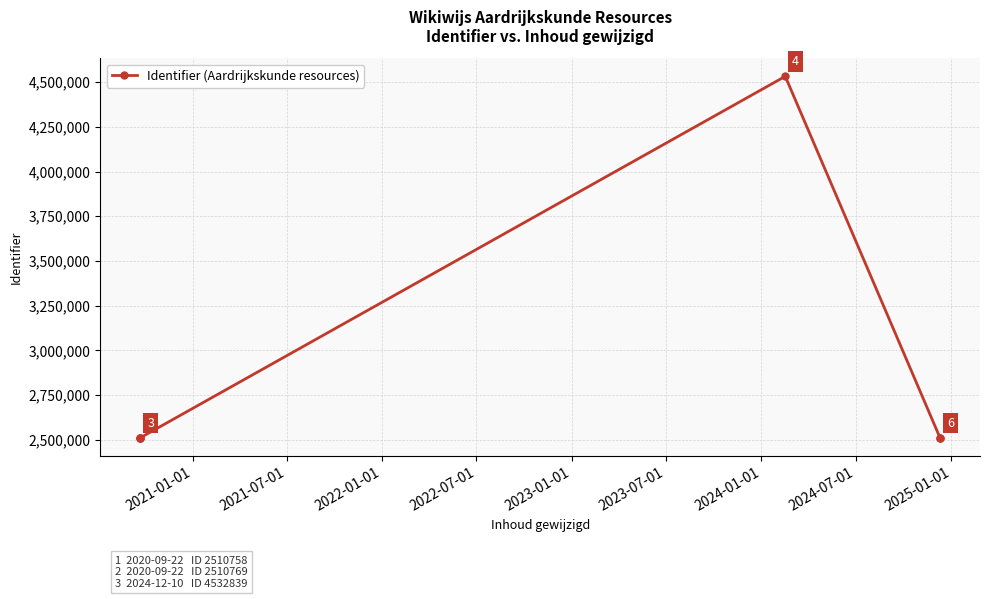

What is the sum of all values?

17086679